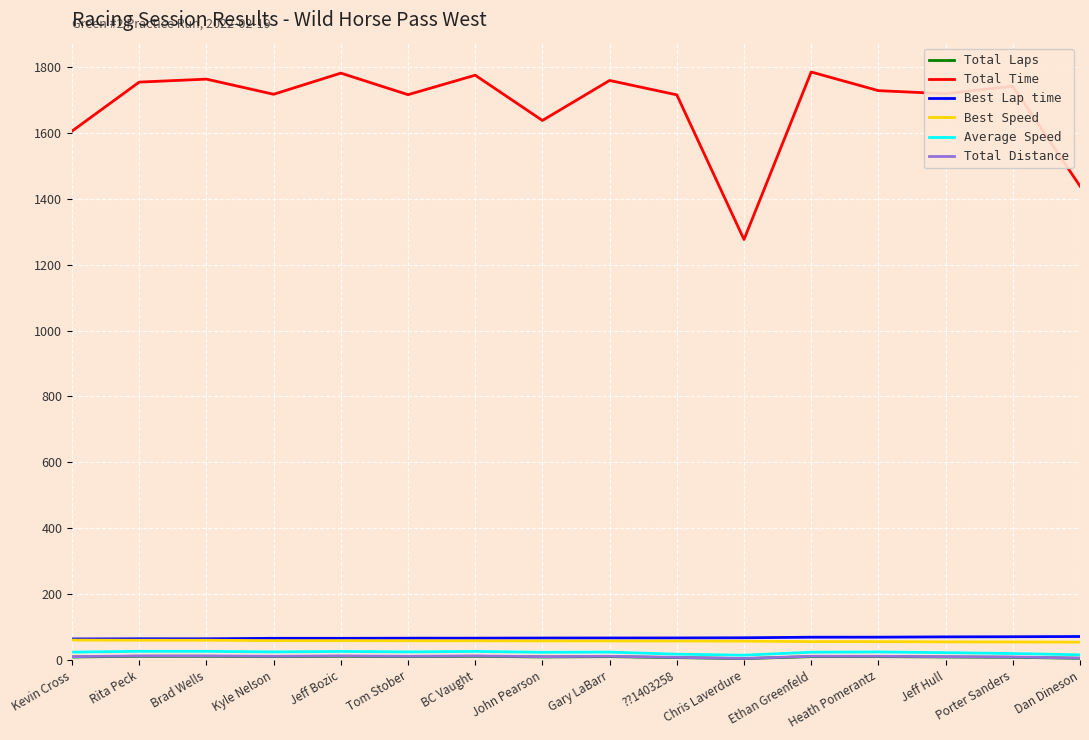

What is the maximum value shown in the chart?

1784.2